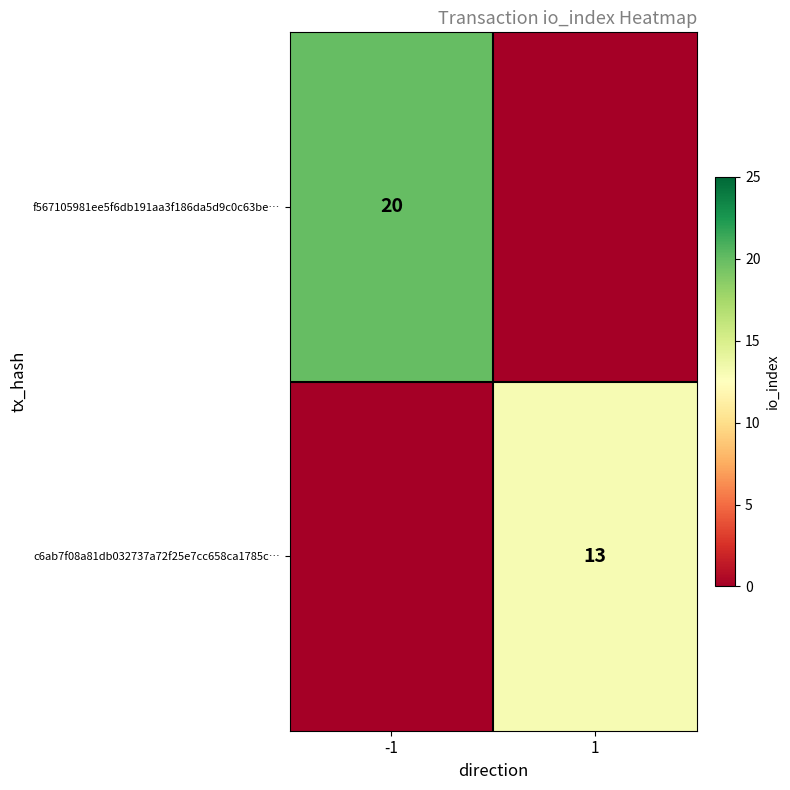

True or false: f567105981ee5f6db191aa3f186da5d9c0c63be… has a value of 20 at -1.

True